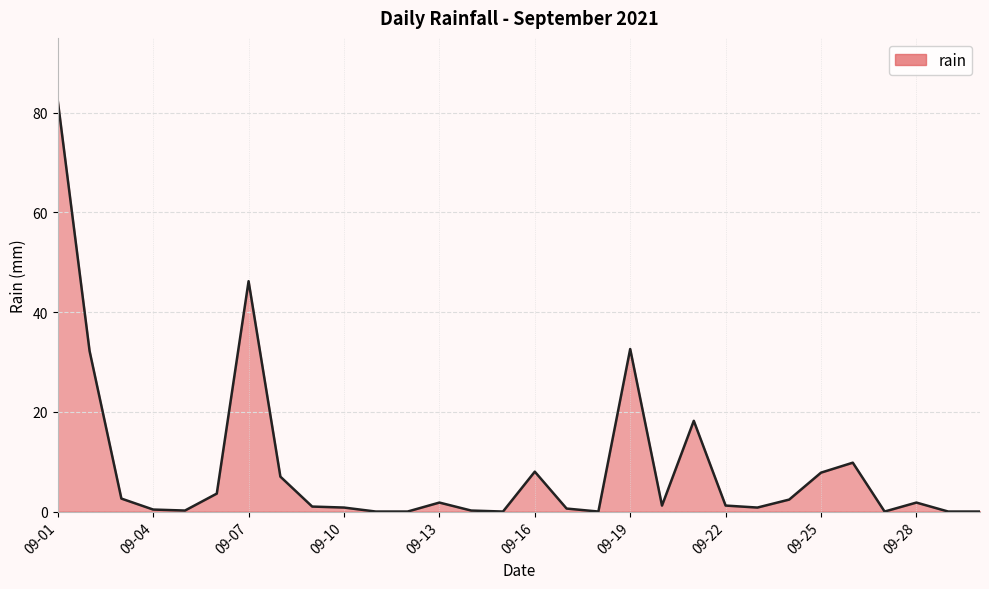

What is the average value?

8.8